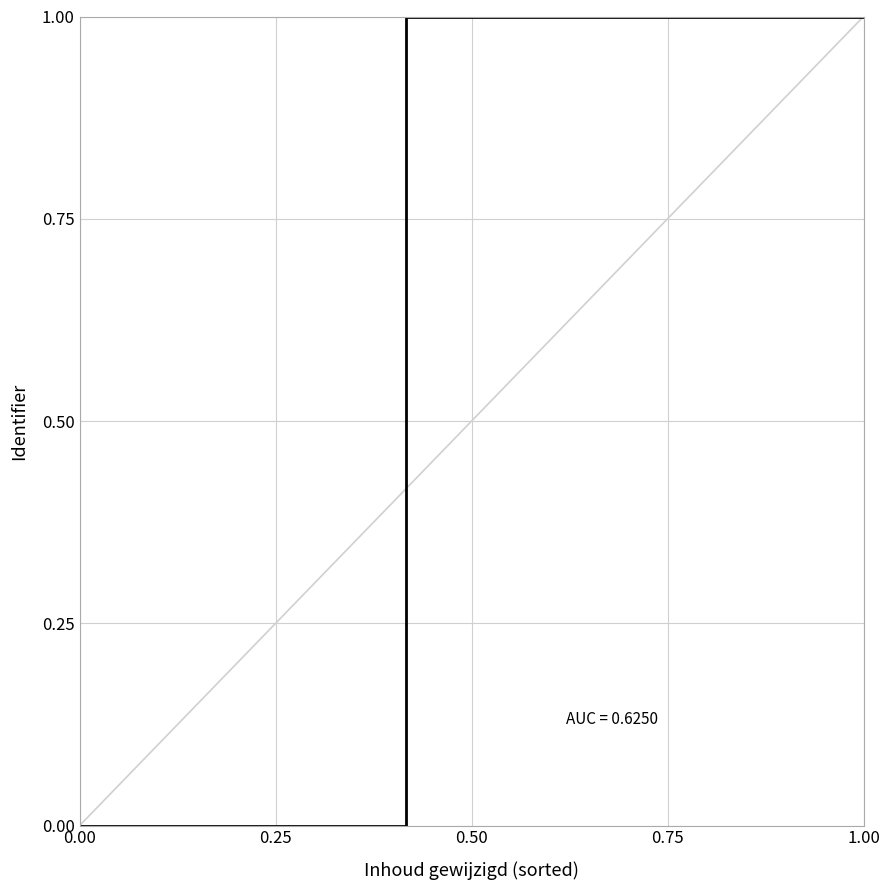

True or false: there are more than 0 points higher than both neighbors.

False